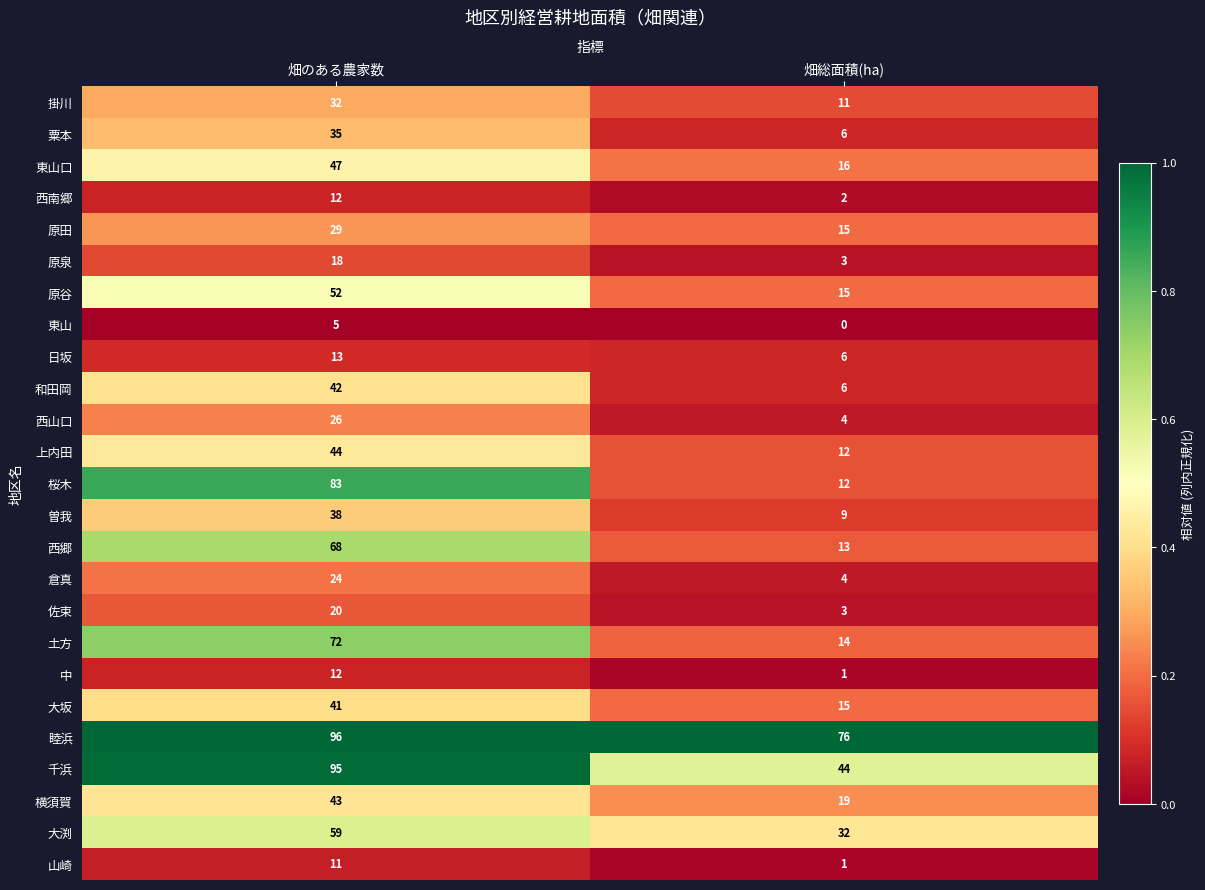

The 粟本 series shows 10 at 畑総面積(ha). True or false?

False